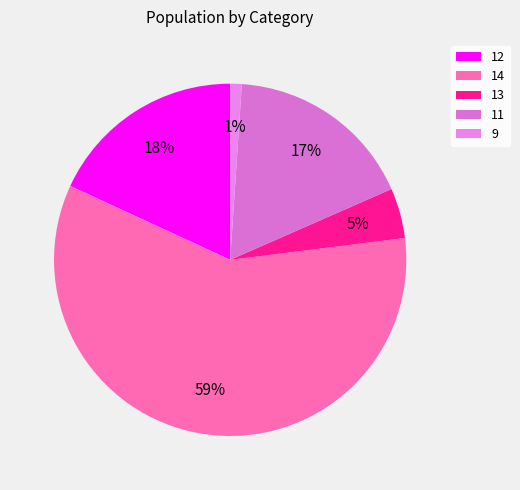

To the nearest percent, what portion does 14 represent?

59%